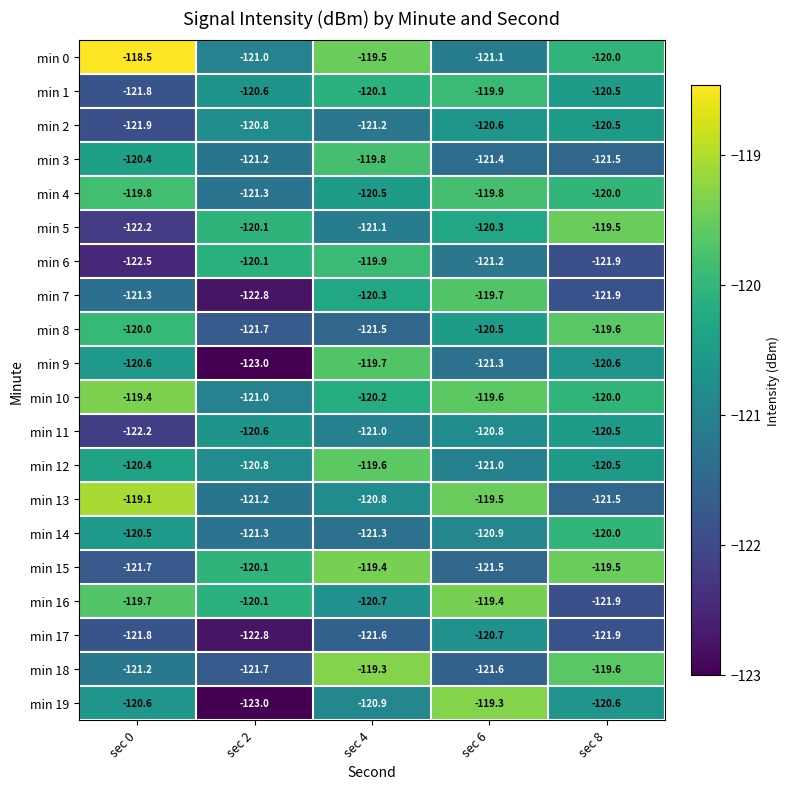

Between sec 2 and sec 6, which series saw the biggest shift?

min 19